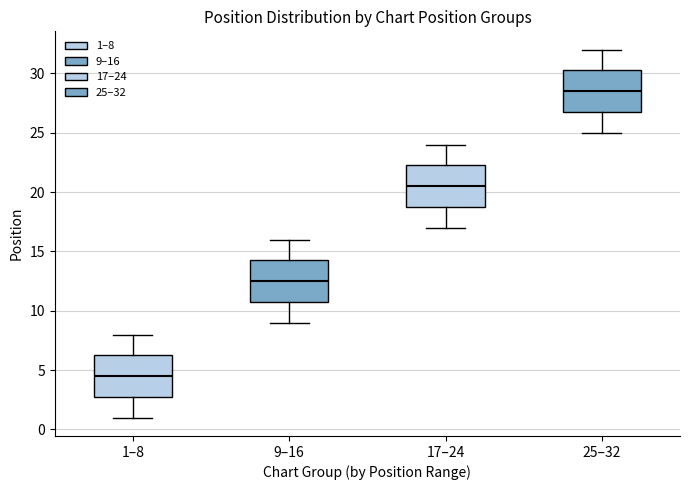

Which box's median line is the highest?

25–32